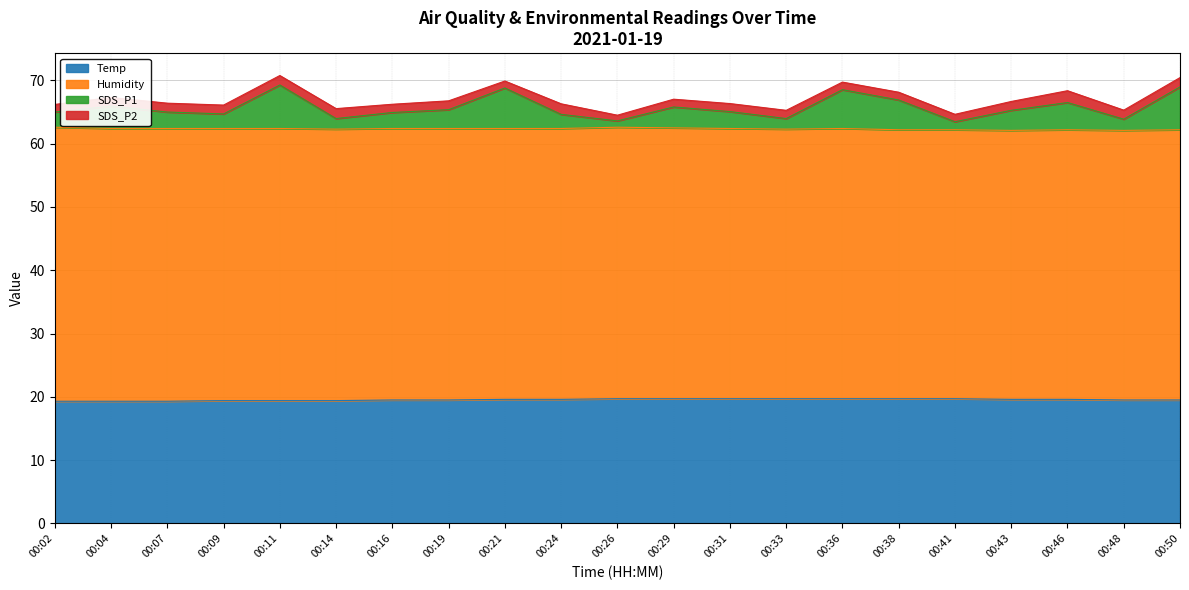

True or false: SDS_P1 and Temp intersect in this chart.

False